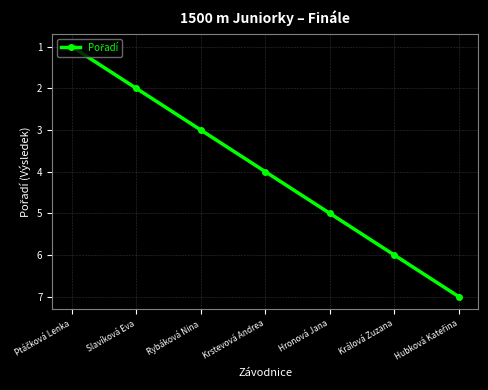

True or false: the data shows 3 at Rybáková Nina.

True